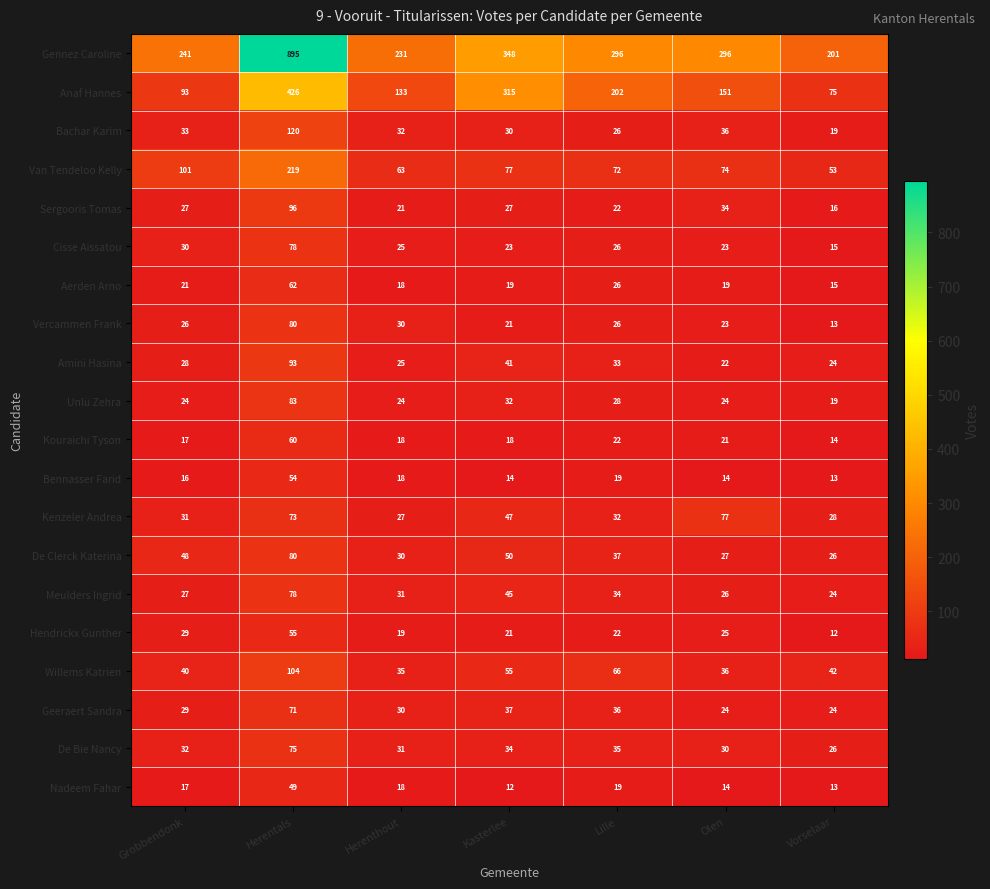

At how many categories does at least one series exceed 417?

1